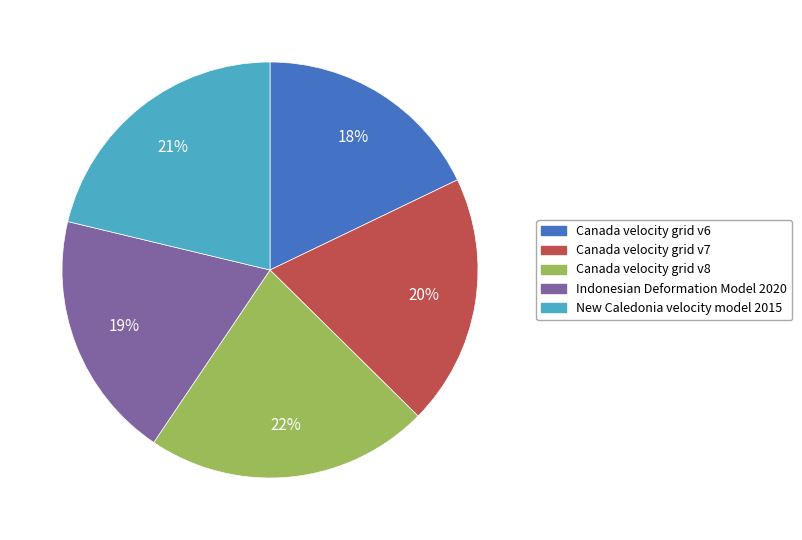

Which category has the biggest portion of the pie?

Canada velocity grid v8